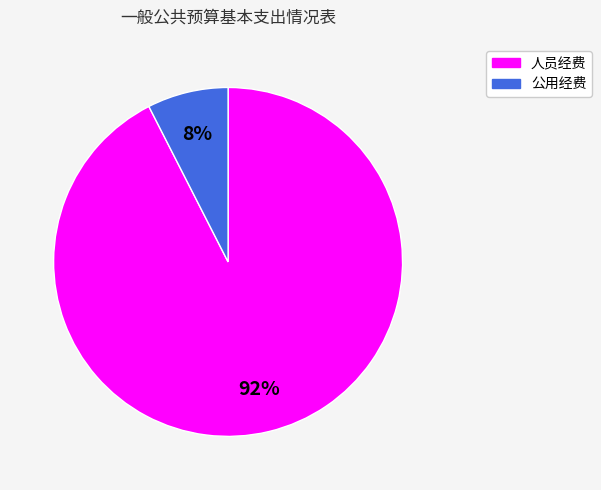

Which category has the smallest portion of the pie?

公用经费